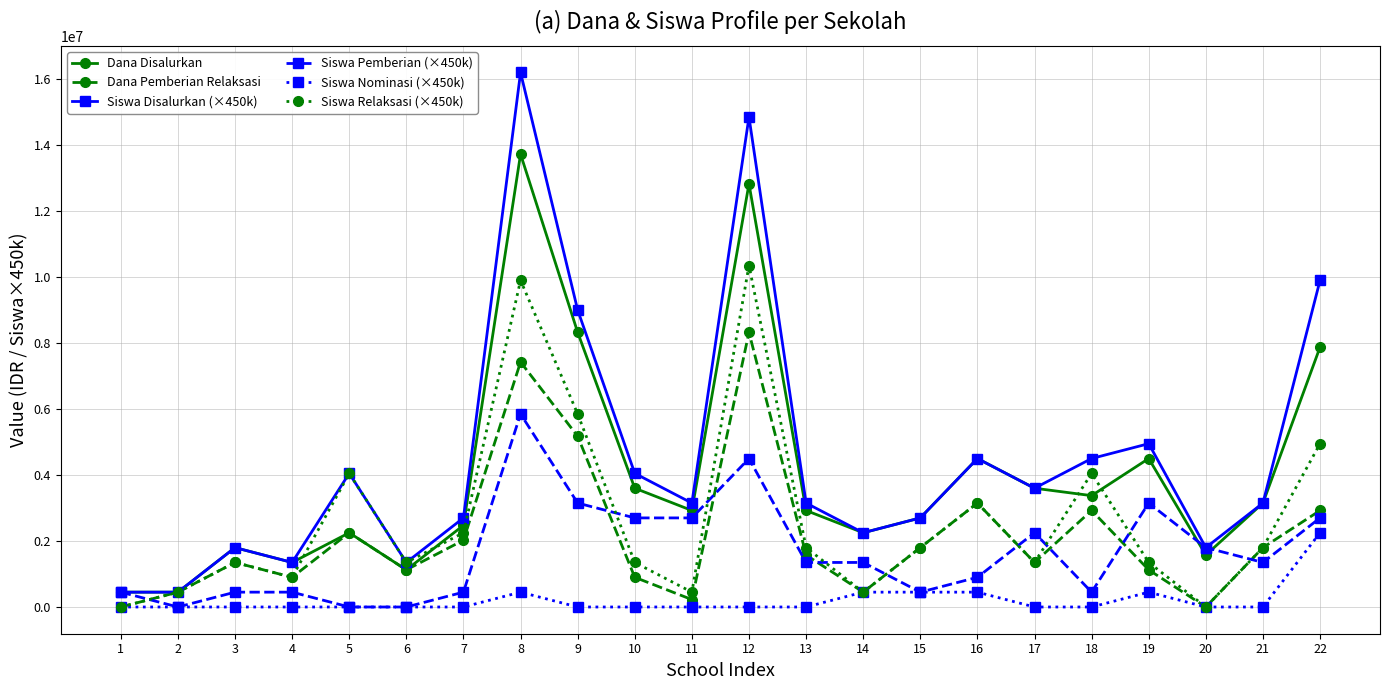

Is it true that Siswa Relaksasi (×450k) equals 1498911 at 5?

False